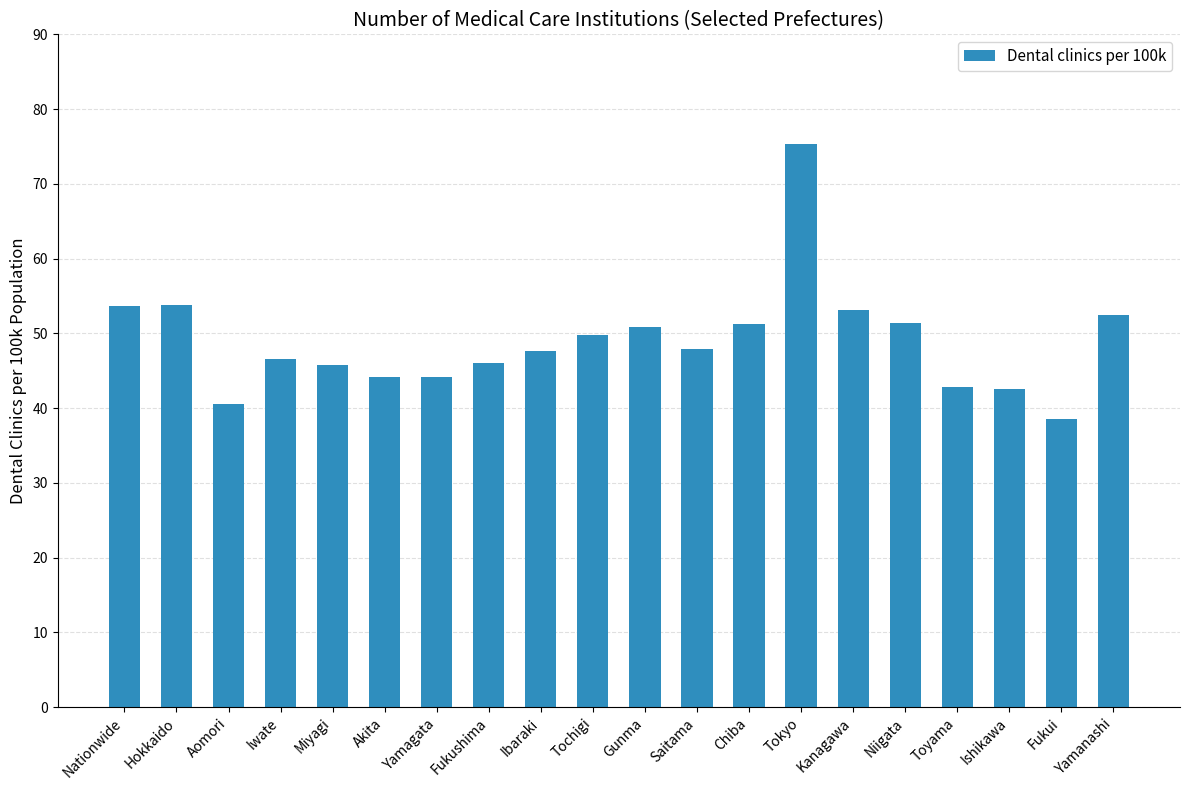

Approximately how many times larger is the value at Kanagawa compared to Niigata?

1.0